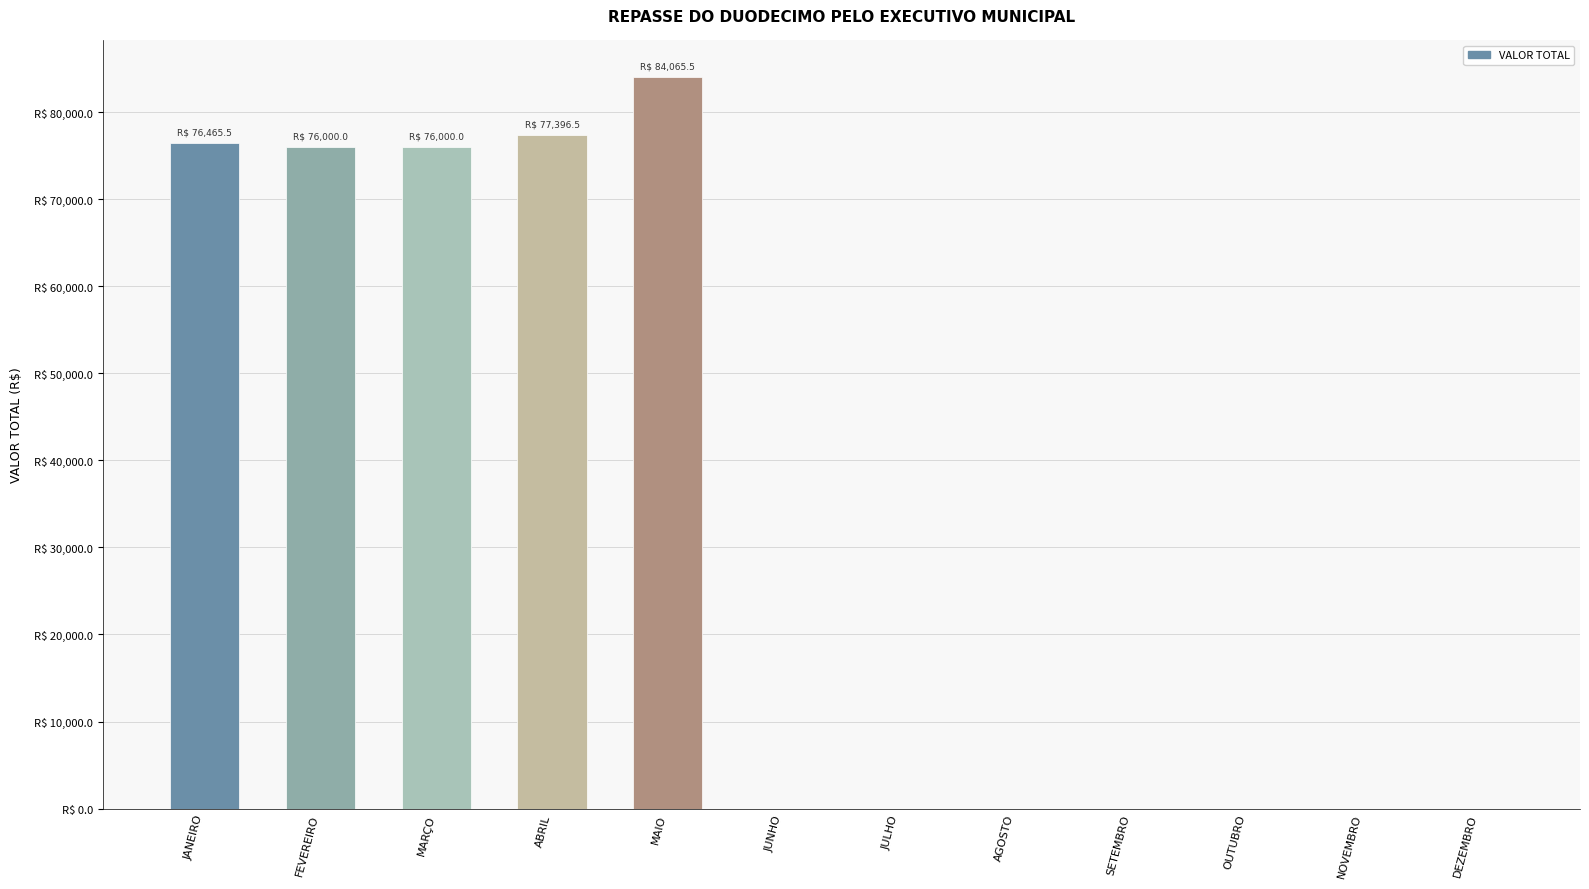

What is the label of the 5th bar from the left?

MAIO